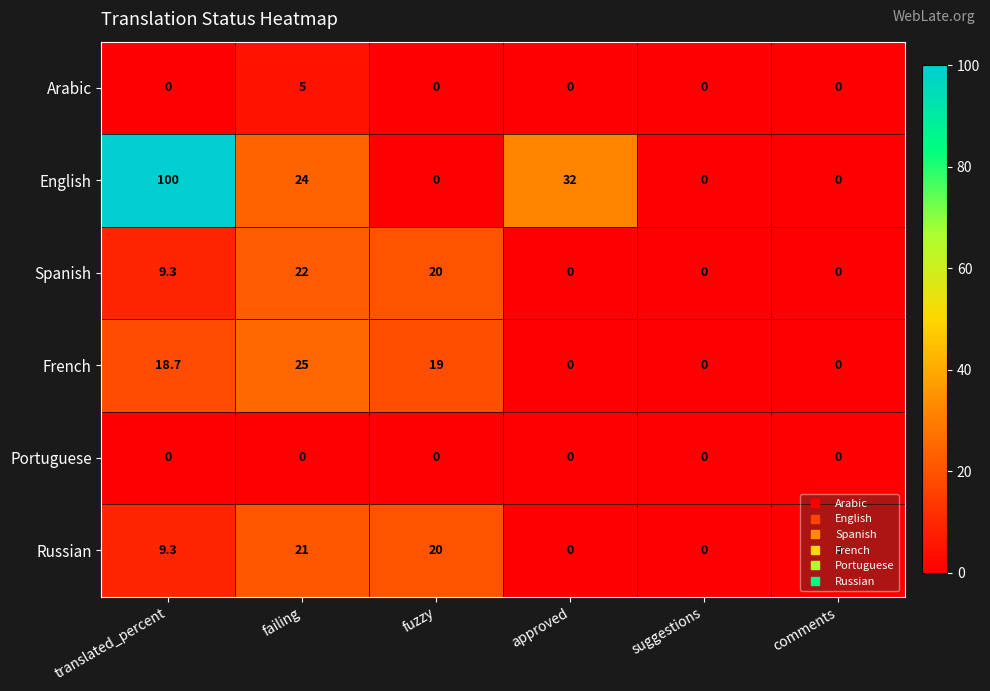

Which series has the largest total across all categories?

English